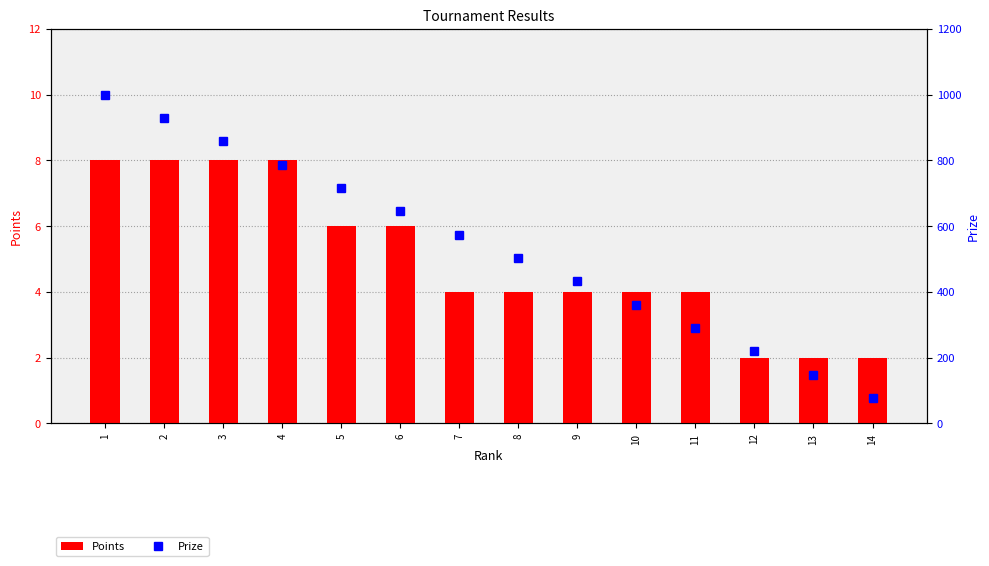

What is the difference between the second highest and minimum values in the Prize series?

852